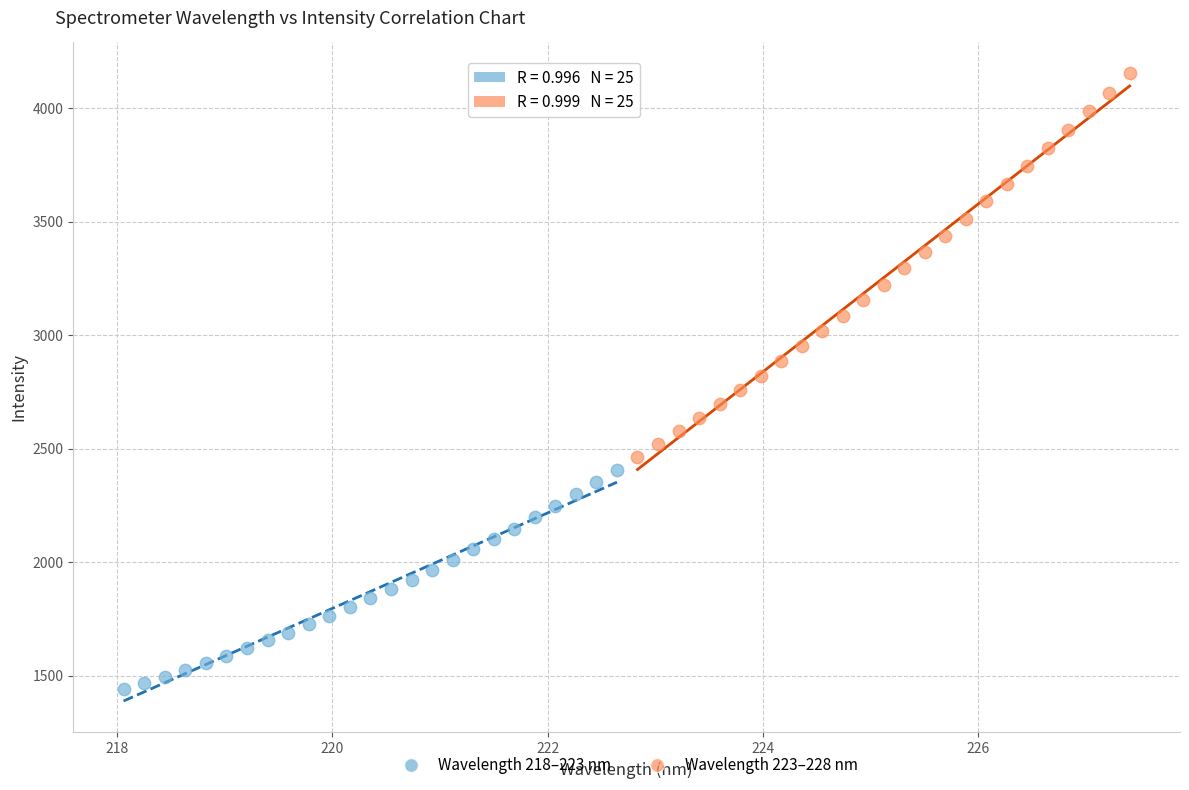

Which series reaches the maximum Y coordinate?

Wavelength 223–228 nm